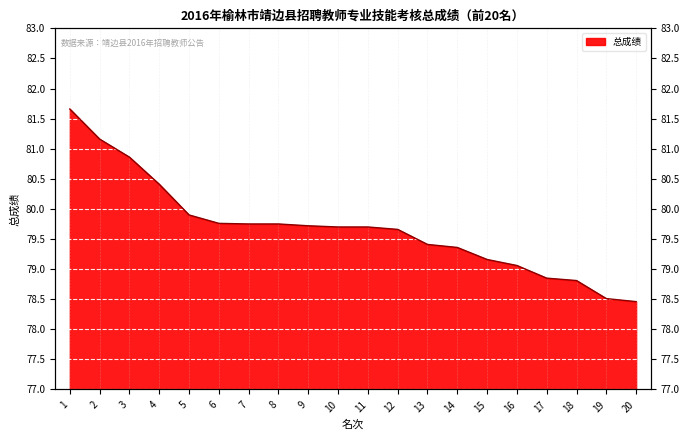

Reading right to left, transcribe all the data shown in this chart.

78.5	78.5	78.8	78.8	79.1	79.2	79.4	79.4	79.7	79.7	79.7	79.7	79.8	79.8	79.8	79.9	80.4	80.9	81.2	81.7